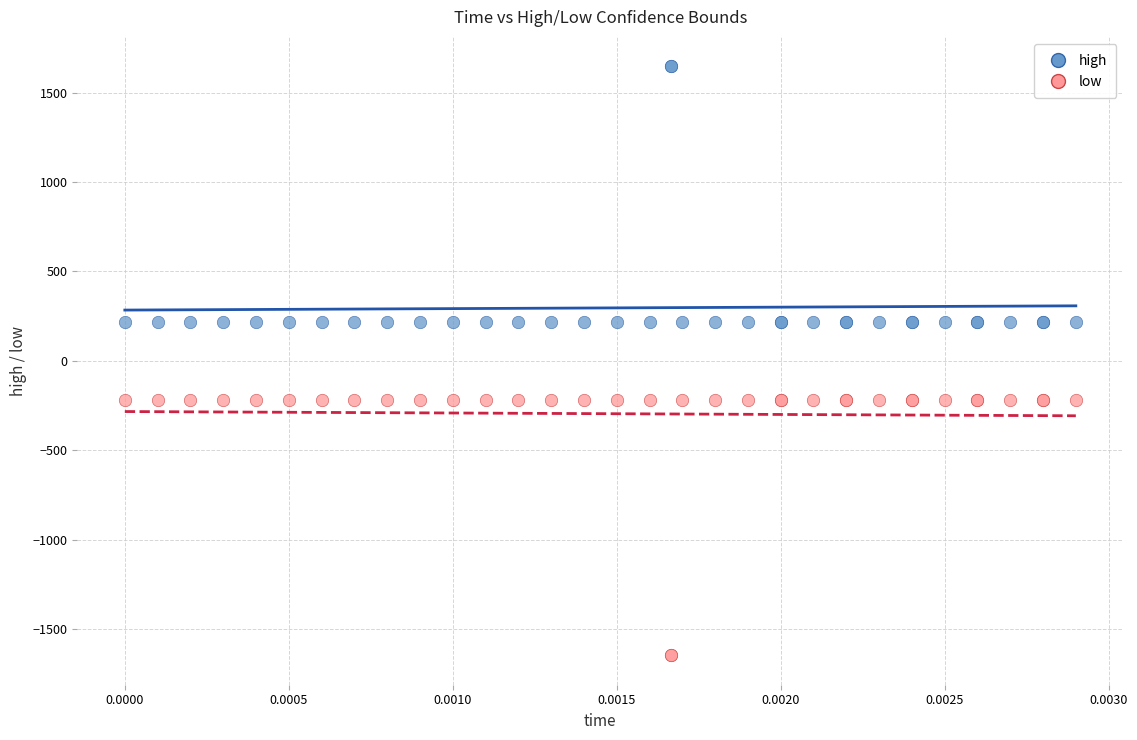

Which series reaches the minimum Y coordinate?

low